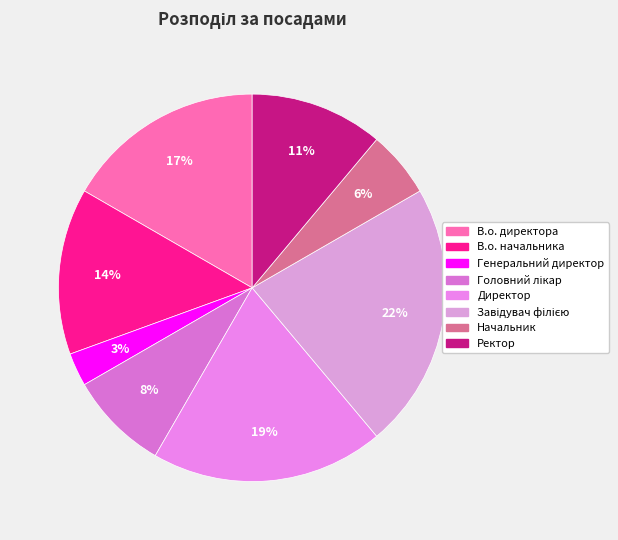

Is there any slice that represents more than half of the pie?

No